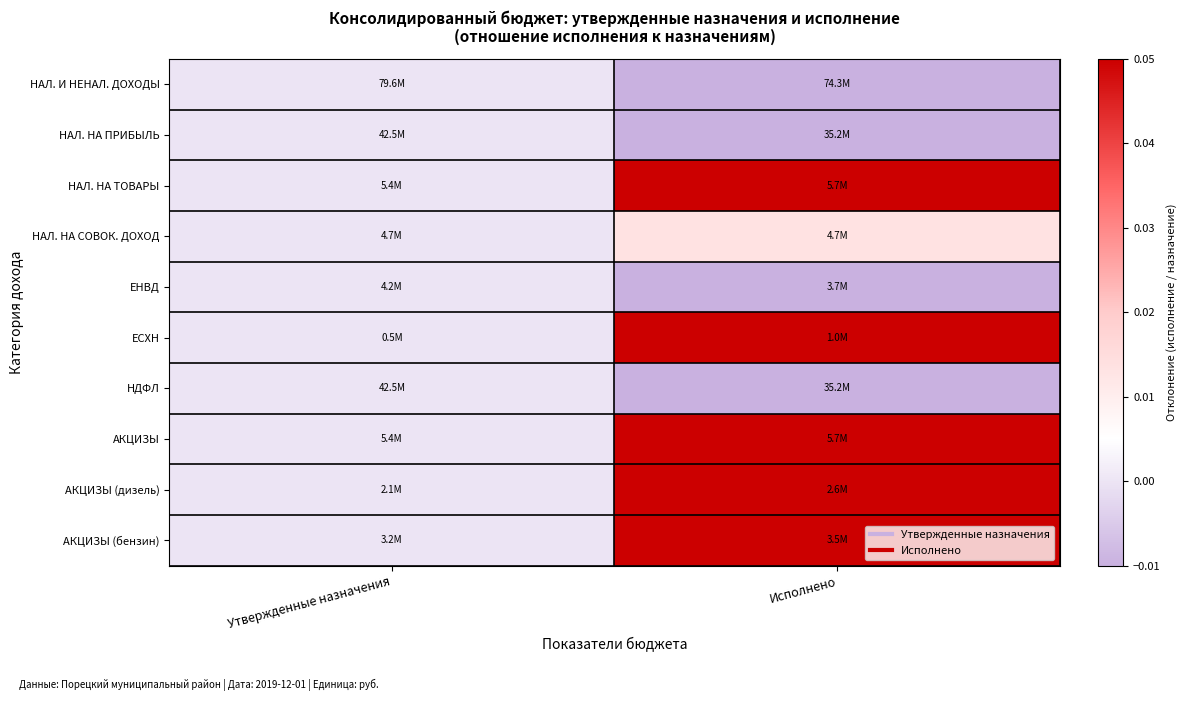

At which category does the chart reach its peak across all series?

Исполнено